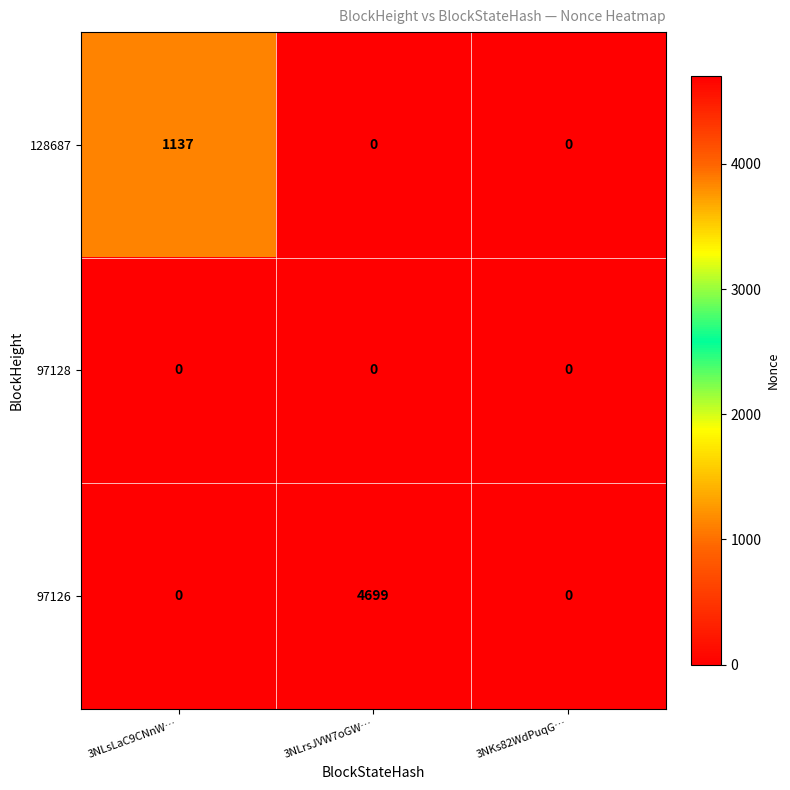

What is the difference between the highest and lowest values at 3NLsLaC9CNnW…?

1137